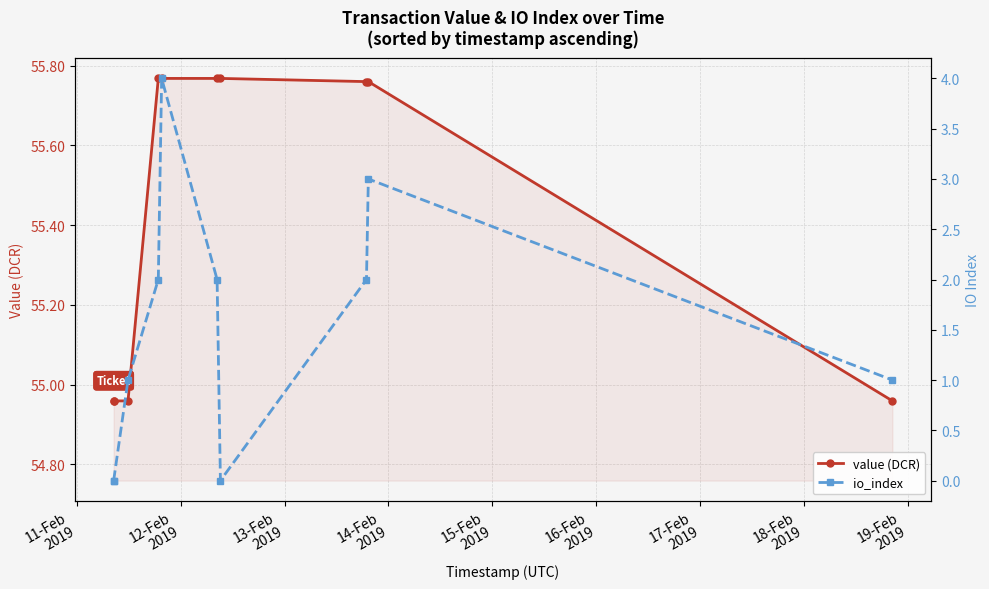

At which category does the chart reach its minimum across all series?

11-Feb
2019